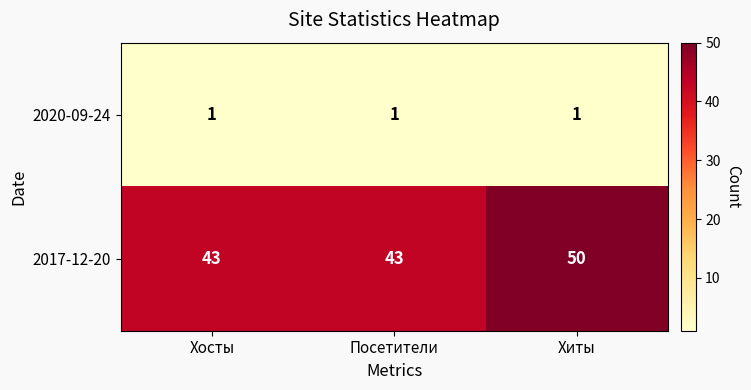

Rank the series by their maximum value, from lowest to highest.

2020-09-24, 2017-12-20